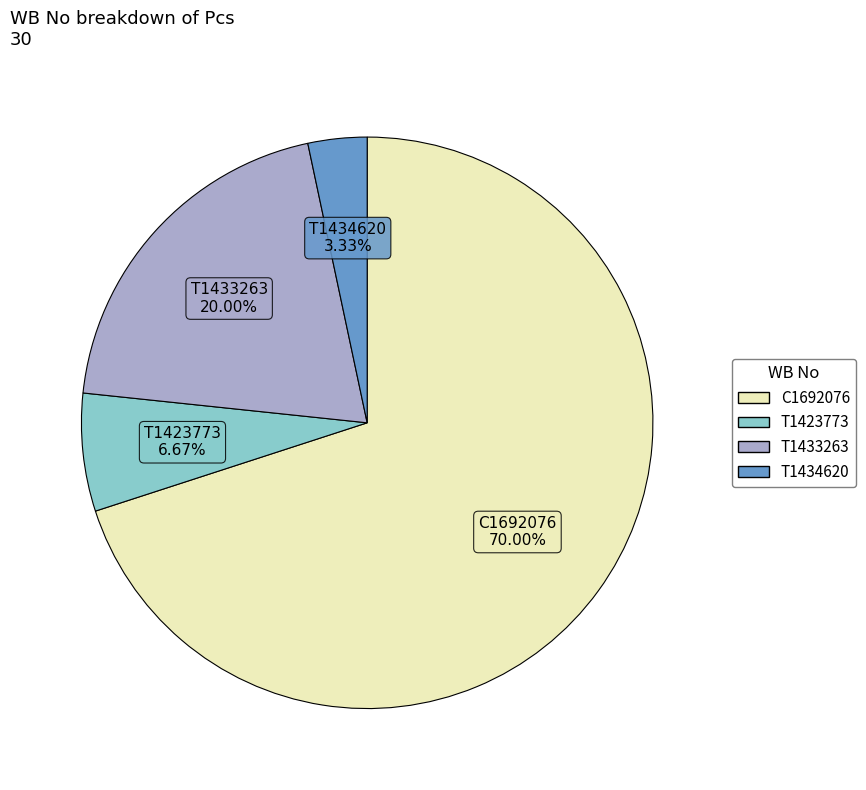

What is the smallest slice in the pie chart?

T1434620